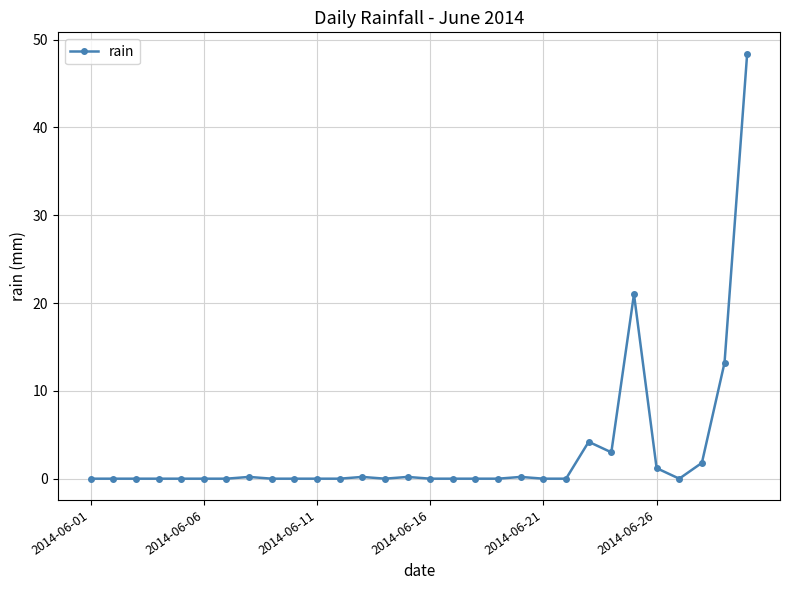

What is the greatest value displayed?

48.4